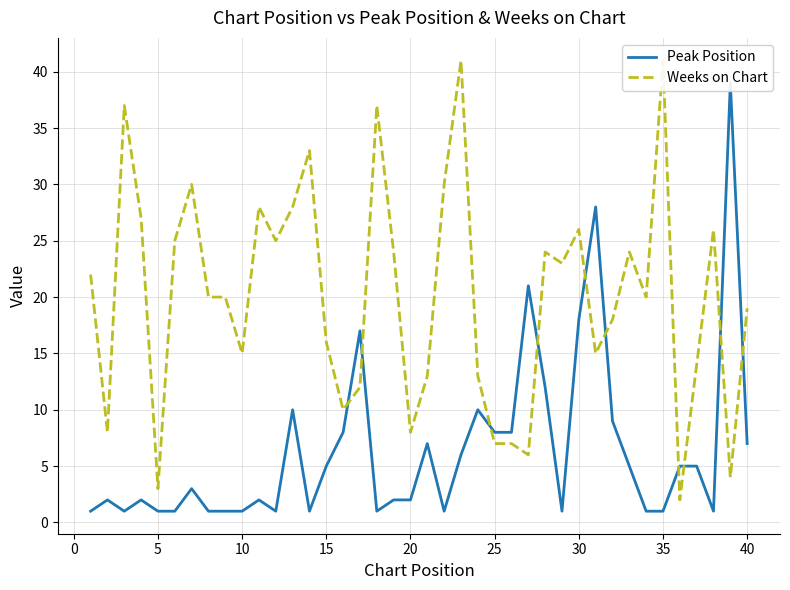

Rank the series by their maximum value, from highest to lowest.

Weeks on Chart, Peak Position